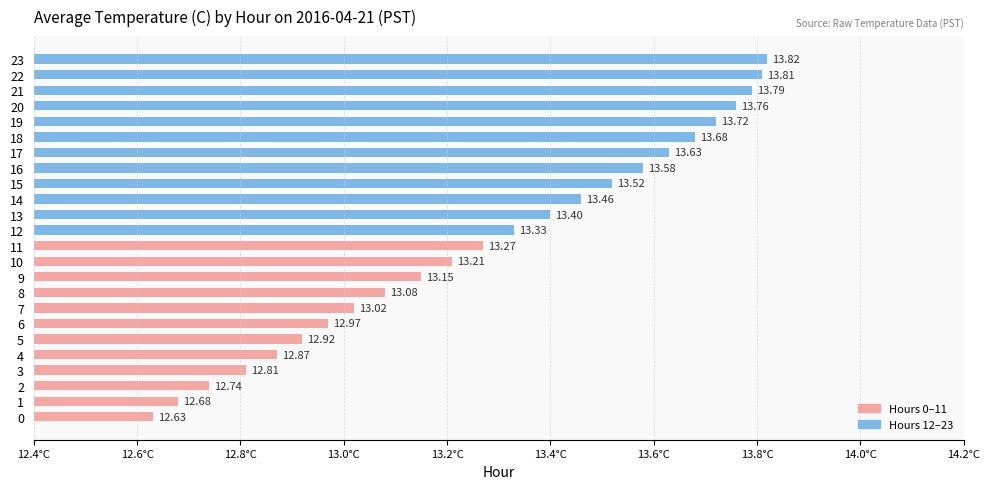

List the labels in order of value, largest first.

23, 22, 21, 20, 19, 18, 17, 16, 15, 14, 13, 12, 11, 10, 9, 8, 7, 6, 5, 4, 3, 2, 1, 0